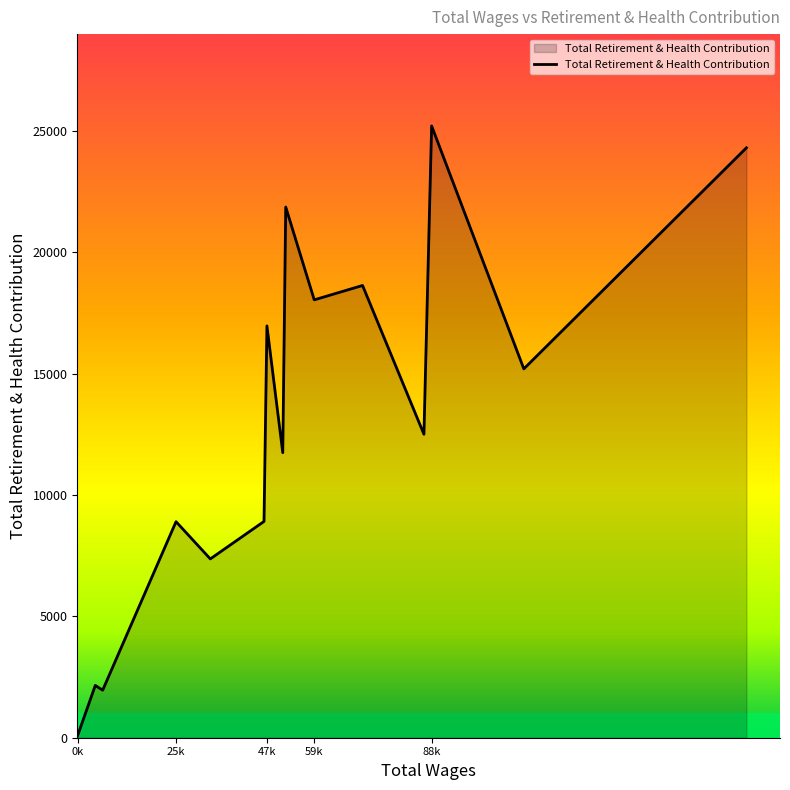

What is the difference between the maximum and minimum values?

25121